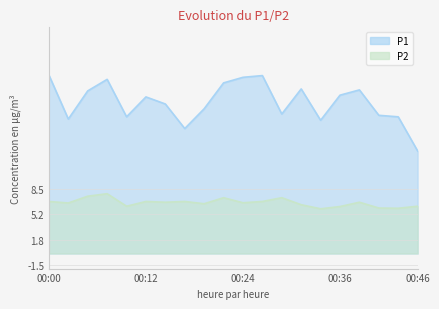

How many data points in P1 are less than 20?

10